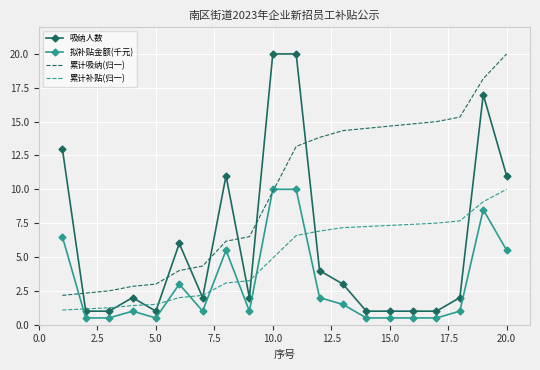

Which series has the largest total across all categories?

累计吸纳(归一)